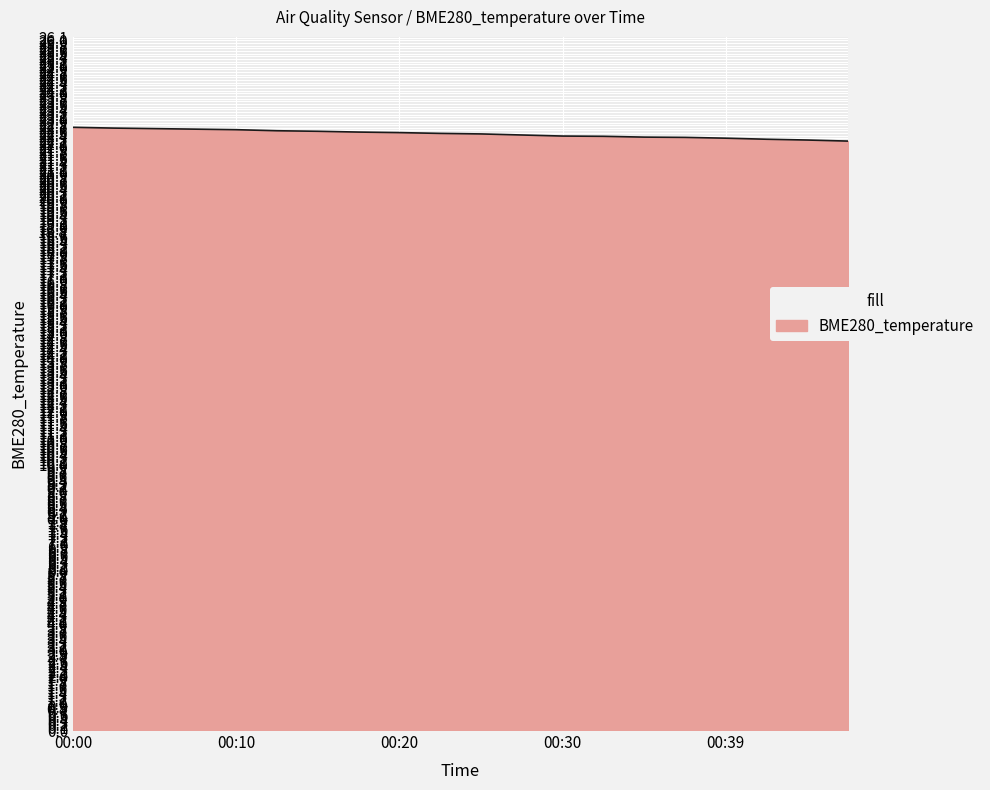

What is the minimum value shown in the chart?

22.2